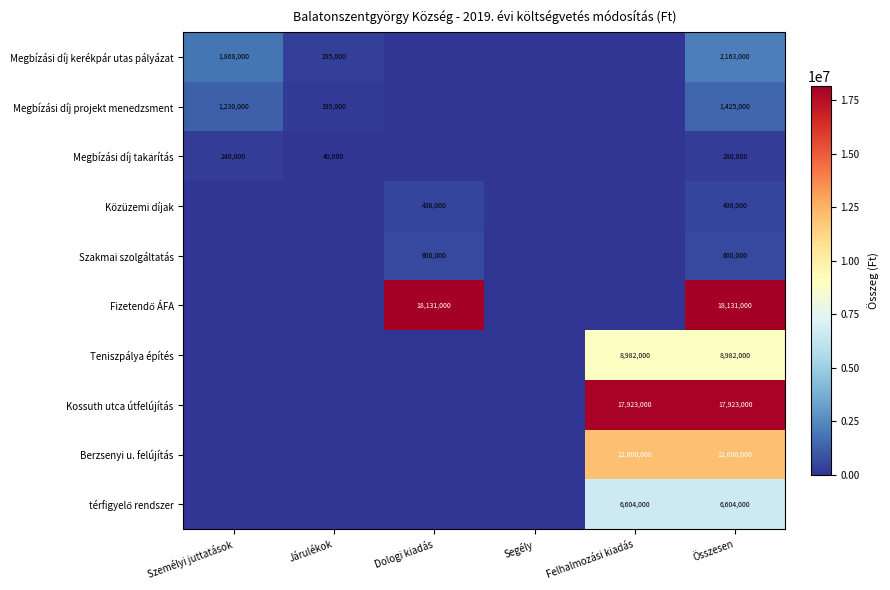

At how many categories does at least one series exceed 1755158?

4